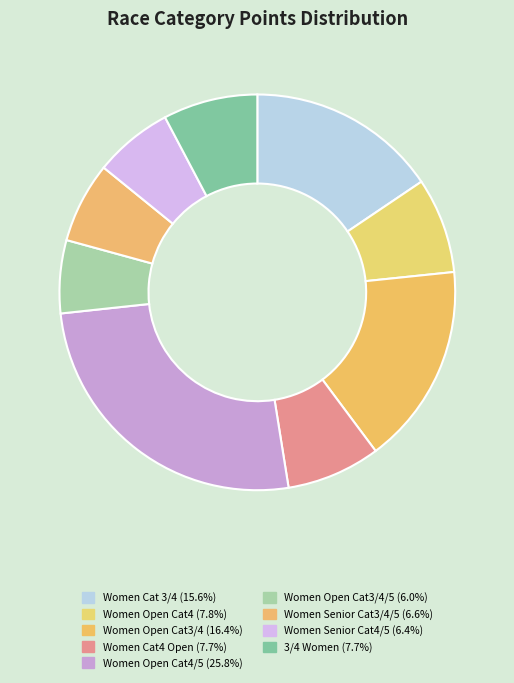

Is there any slice that represents more than half of the pie?

No